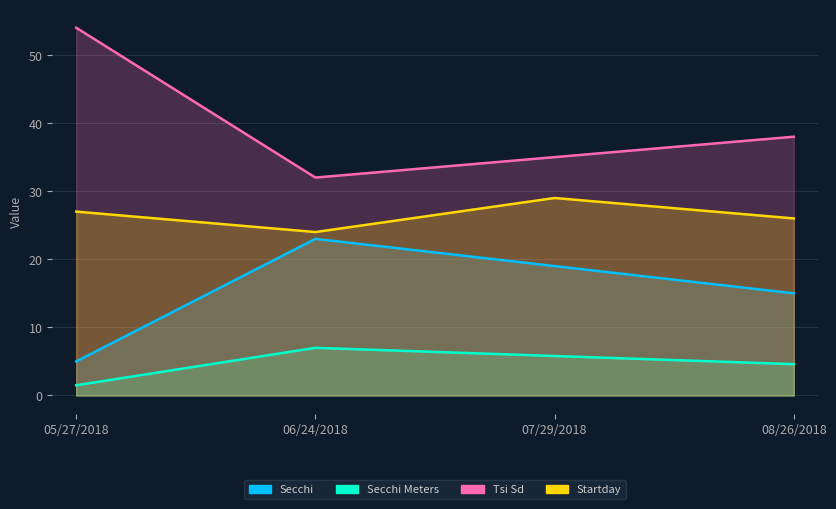

True or false: Secchi Meters has a value of 3.2 at 07/29/2018.

False